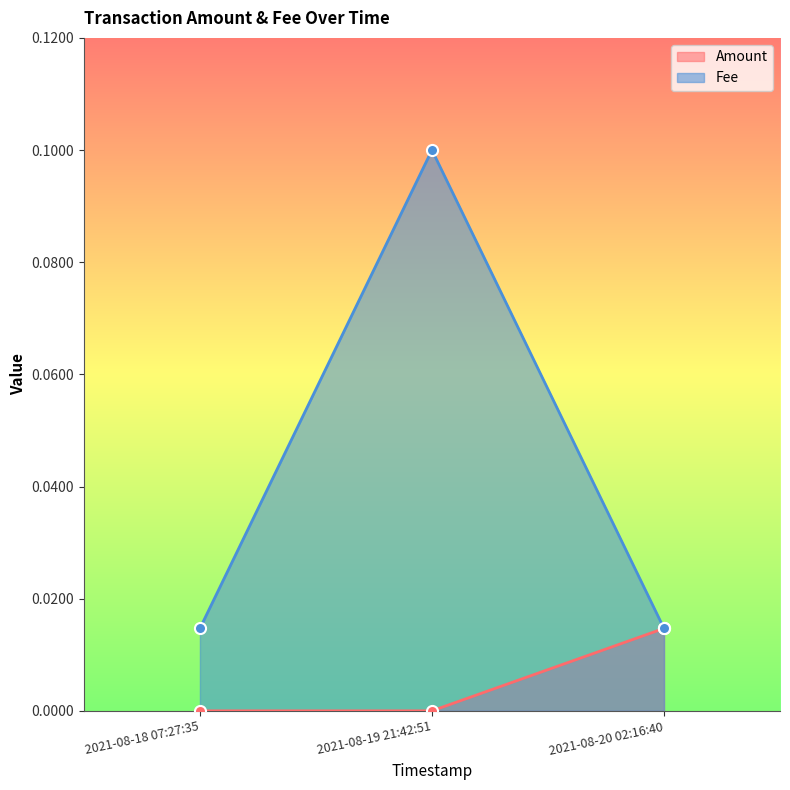

How many distinct data groups are displayed?

2